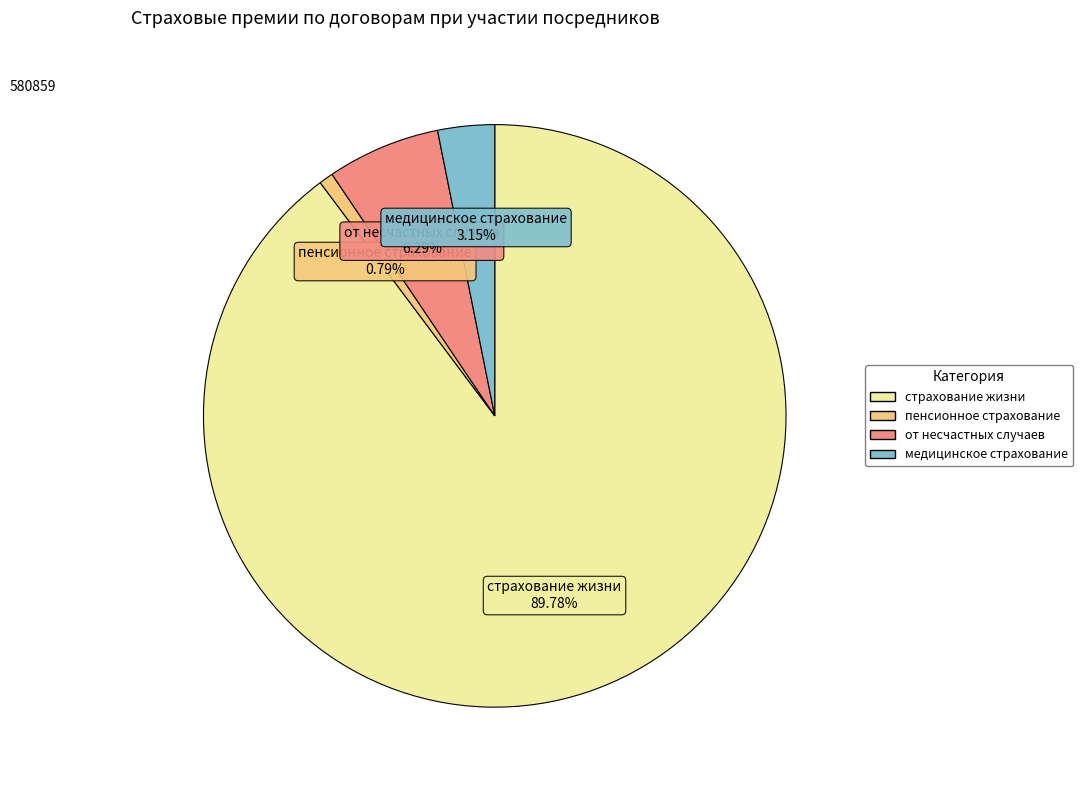

Does any single category account for the majority?

Yes